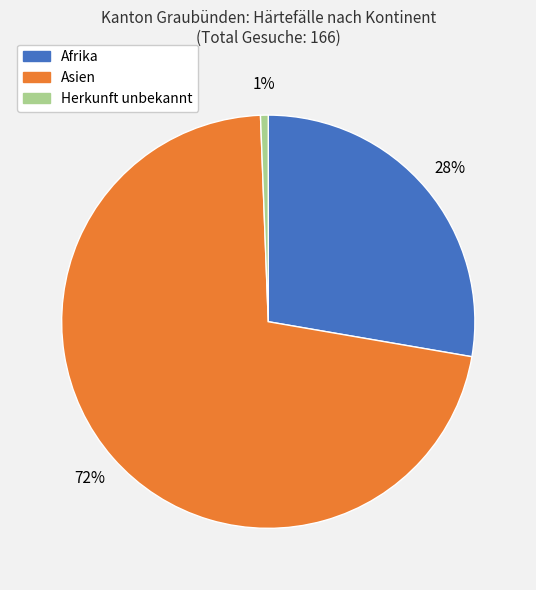

Rank the categories by value from lowest to highest.

Herkunft unbekannt, Afrika, Asien